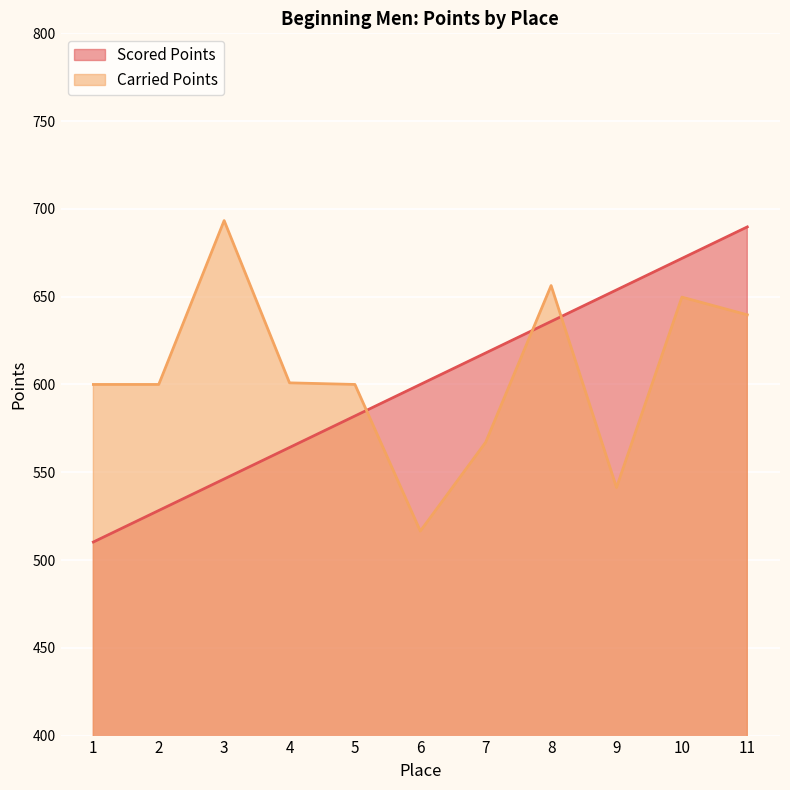

Where do Scored Points and Carried Points first cross each other?

5 and 6